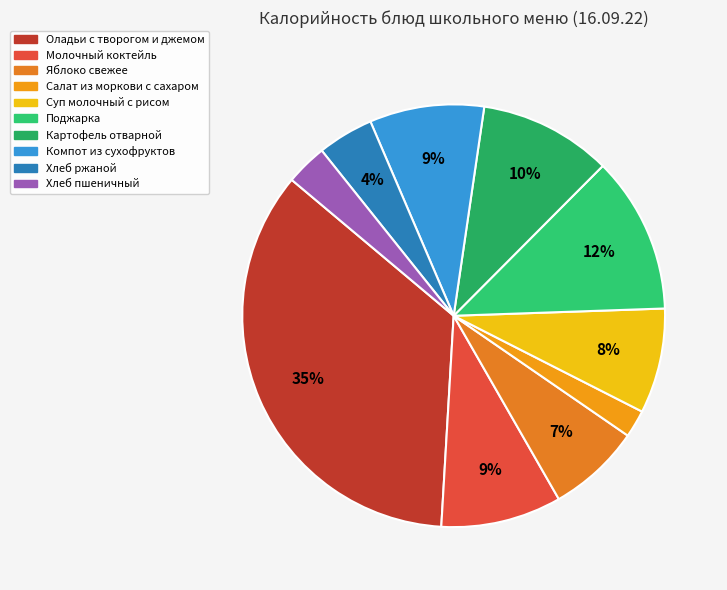

True or false: Салат из моркови с сахаром accounts for 13% of the total.

False